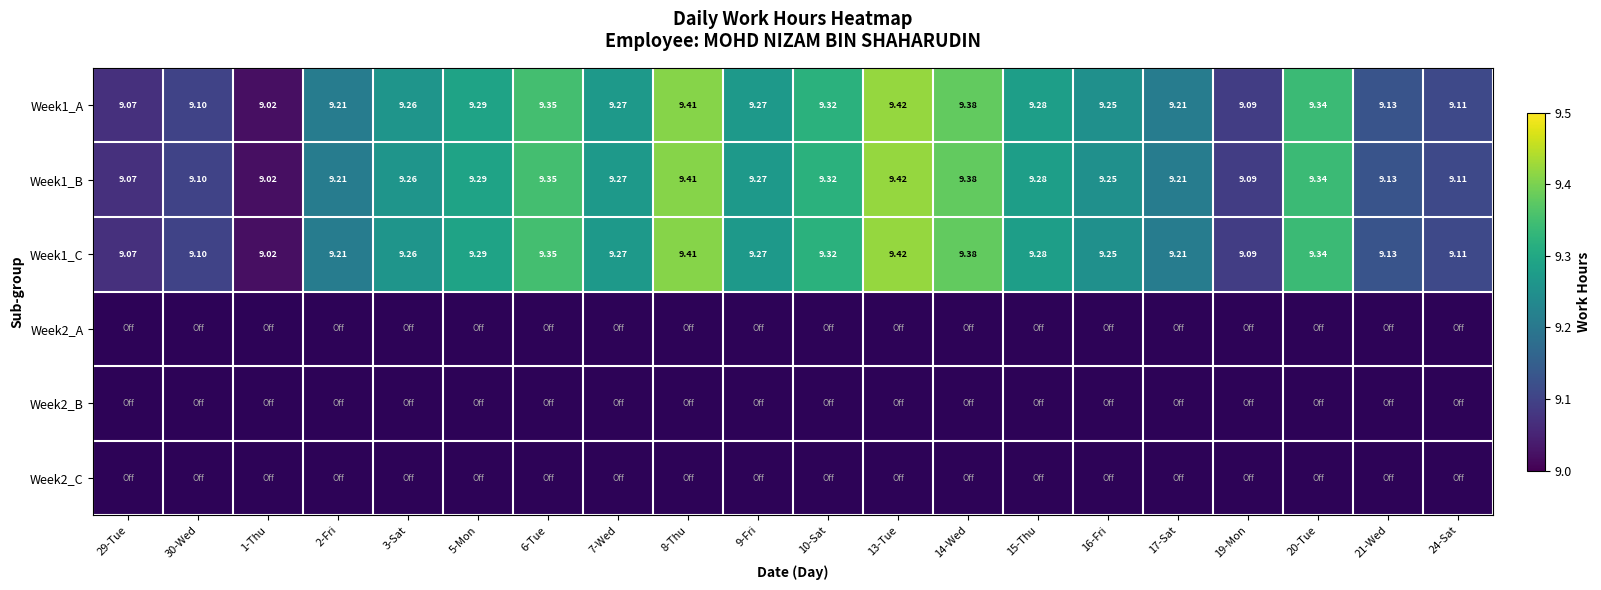

At 14-Wed, list the series in order from largest to smallest.

Week1_A, Week1_B, Week1_C, Week2_A, Week2_B, Week2_C